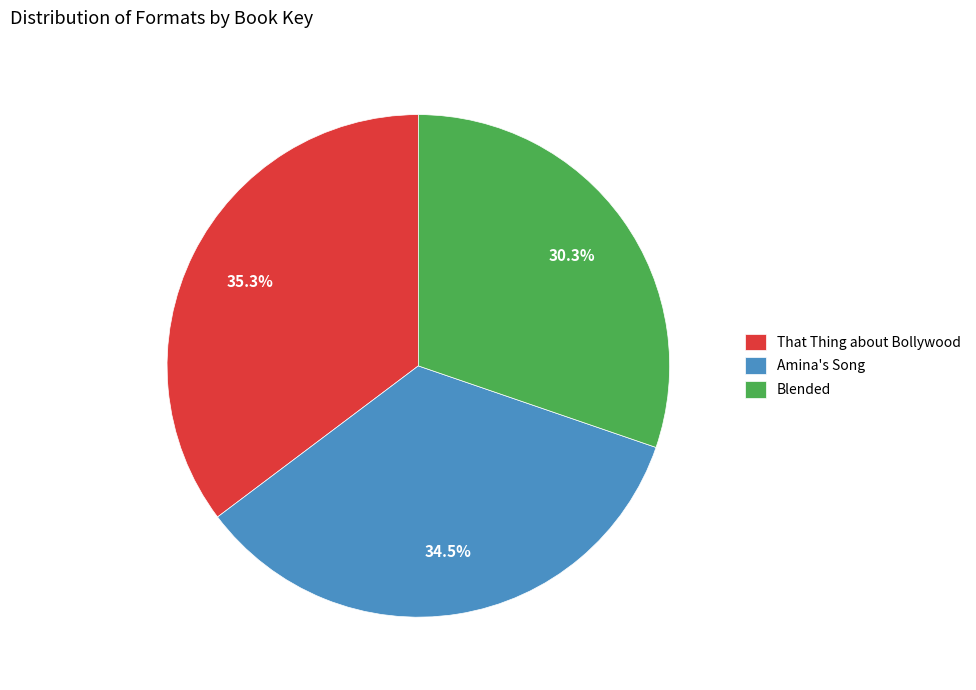

To the nearest percent, what is the difference between the largest and smallest slice percentages?

5%